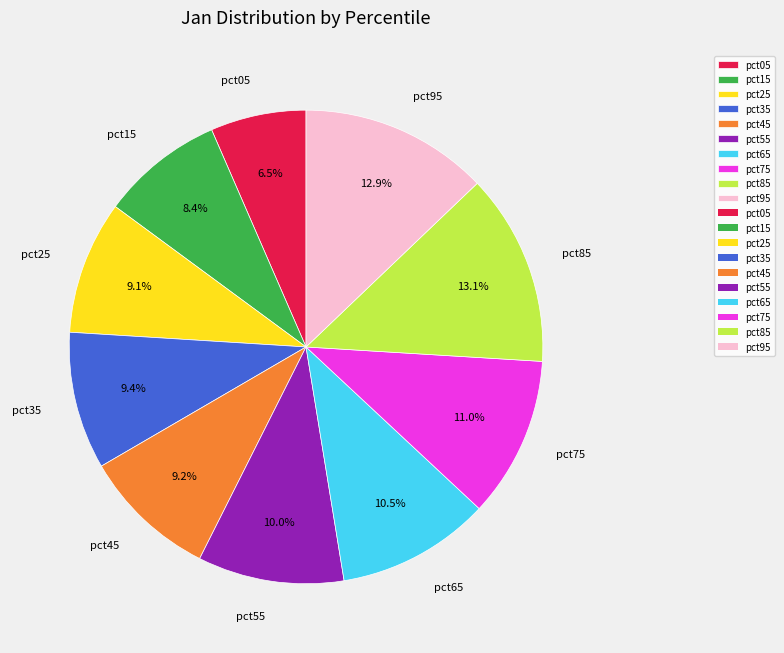

What percentage do pct25 and pct15 together represent?

17.5%